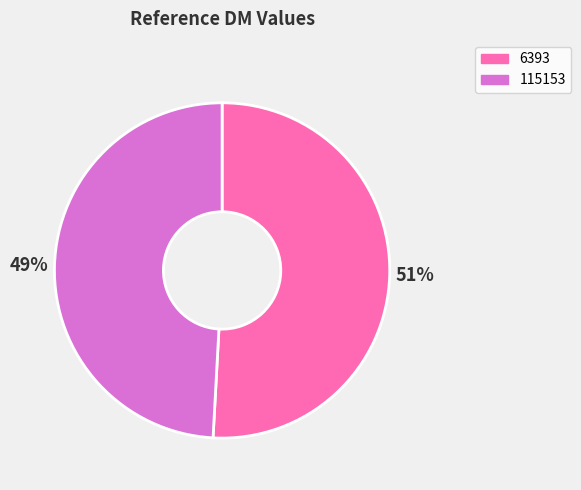

Rank the categories by value from lowest to highest.

115153, 6393